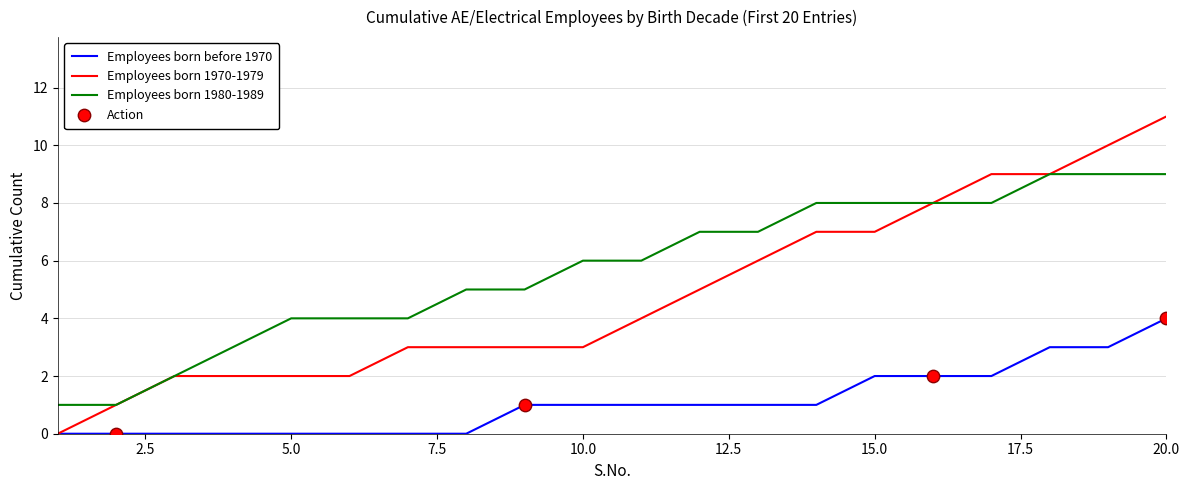

Which series has the widest spread of values?

Employees born 1970-1979